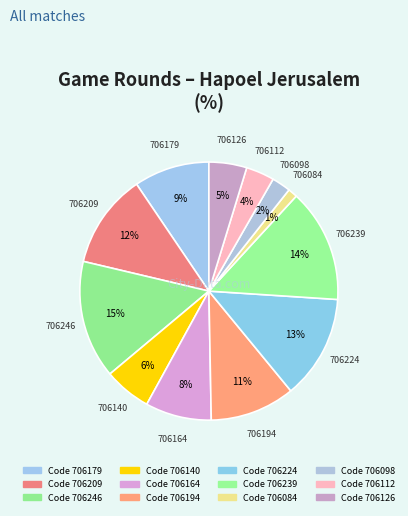

Rank the categories by value from lowest to highest.

706084, 706098, 706112, 706126, 706140, 706164, 706179, 706194, 706209, 706224, 706239, 706246